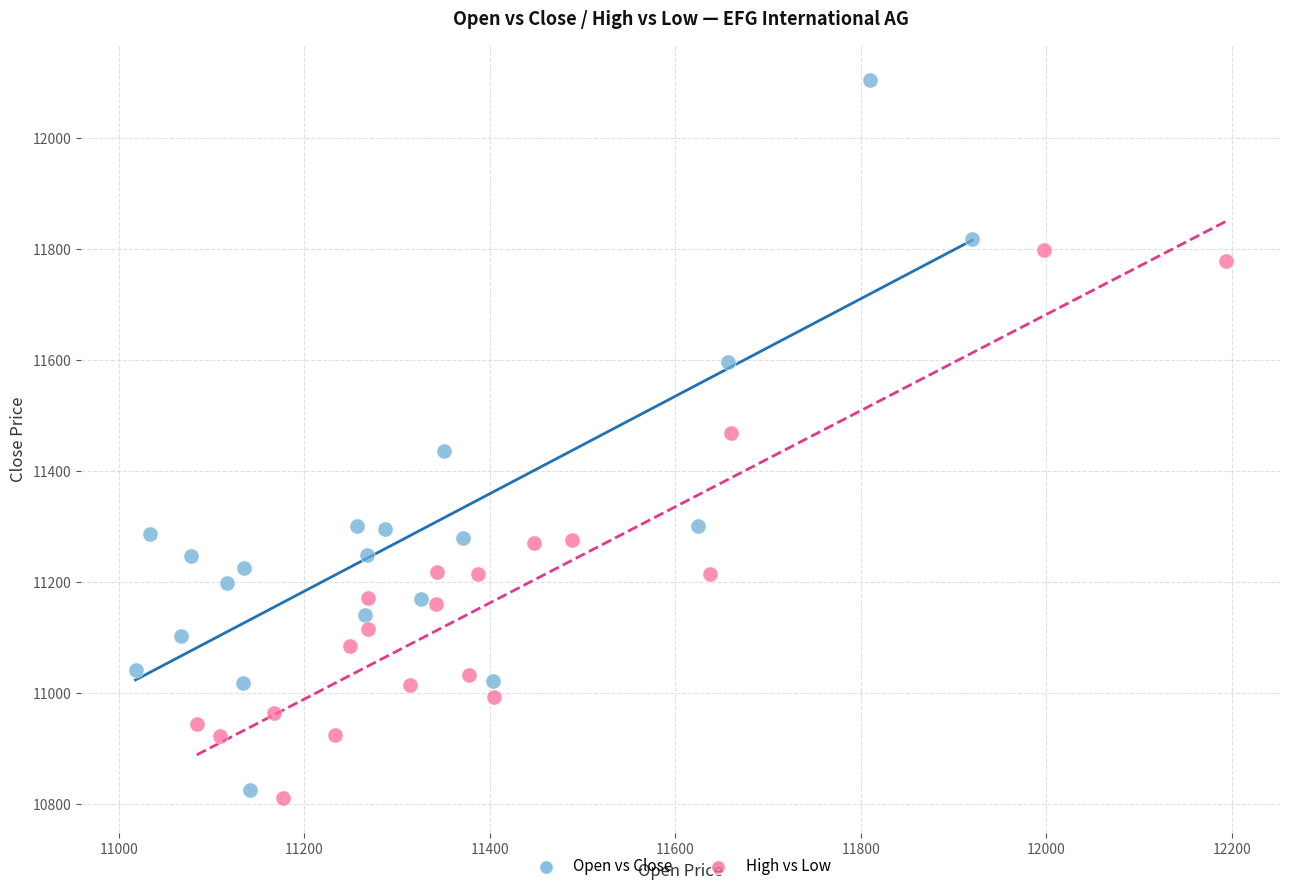

Which series contains the highest Y value?

Open vs Close